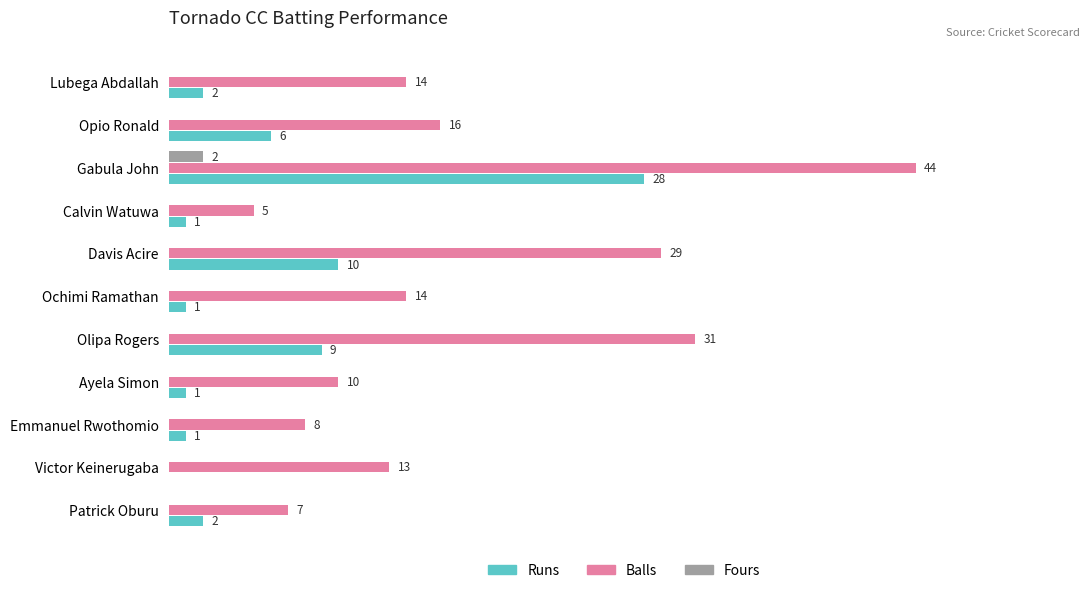

At which label does Fours reach its peak?

Gabula John